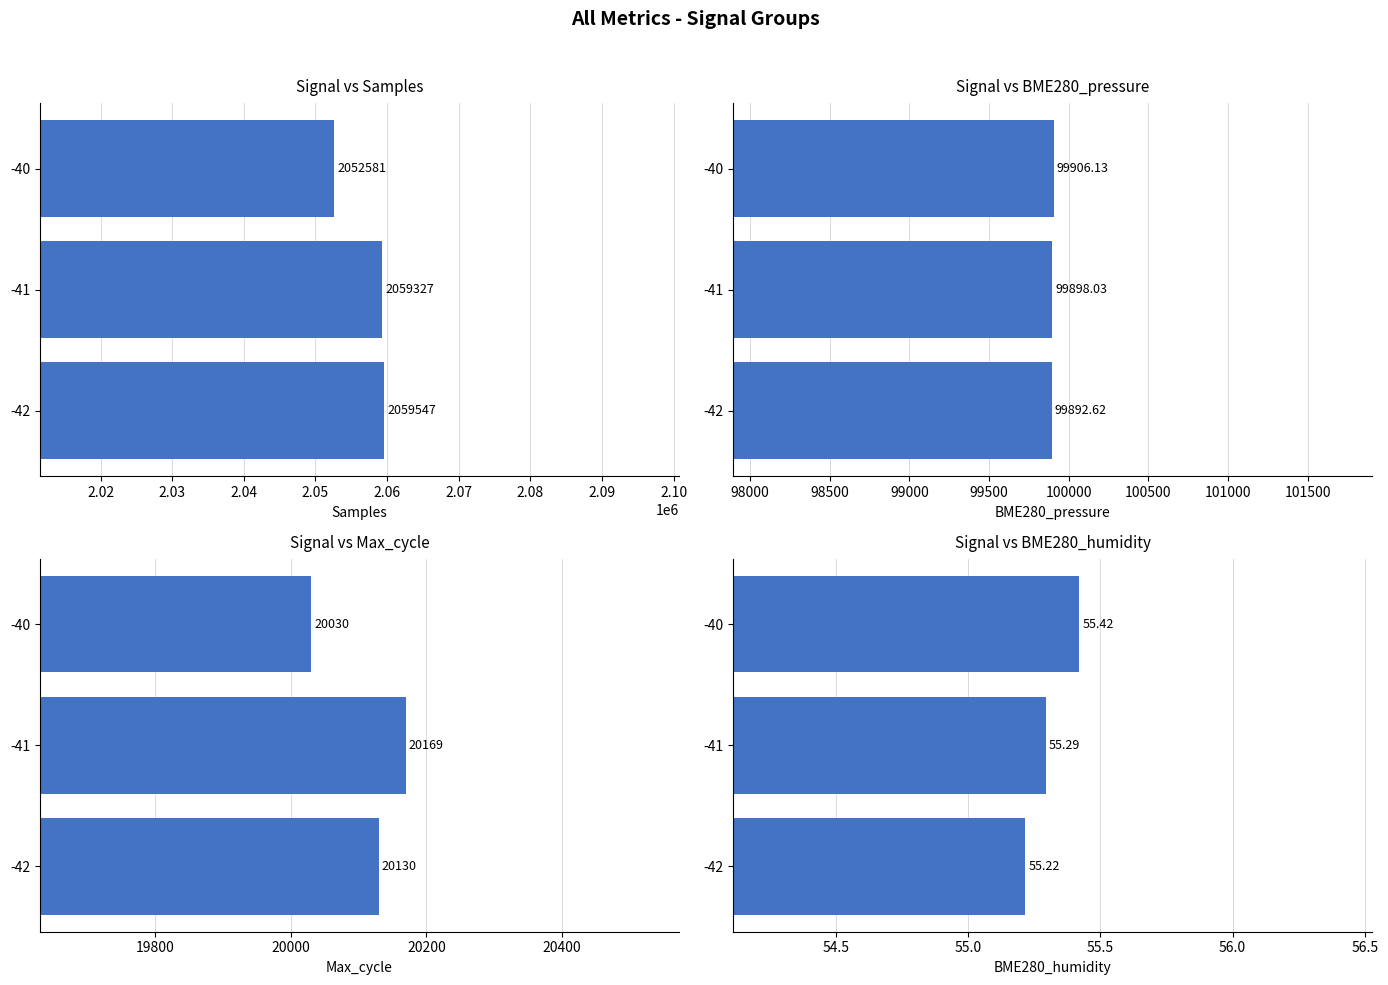

How many groups of bars are there?

3